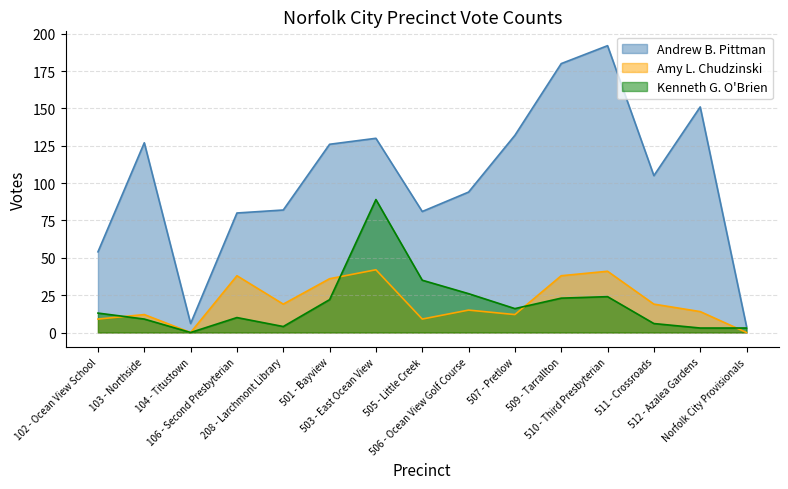

At which category does Kenneth G. O'Brien reach its first local peak?

106 - Second Presbyterian